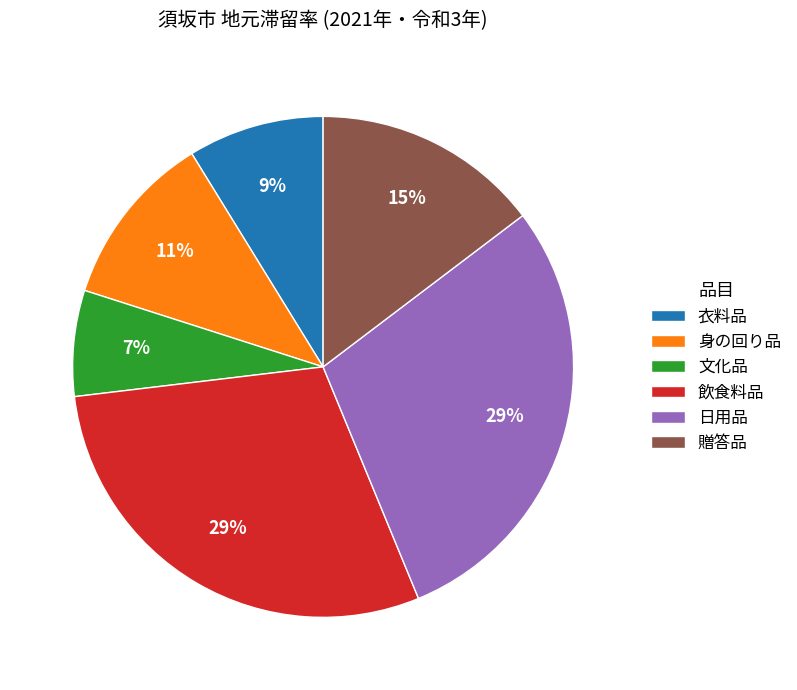

Which slice is the smallest?

文化品